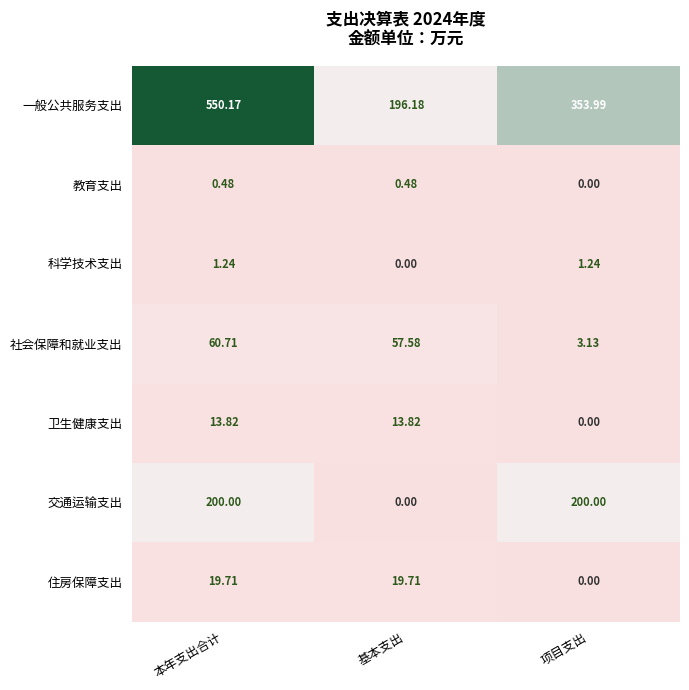

Where is 住房保障支出 nearest to the value 9?

项目支出